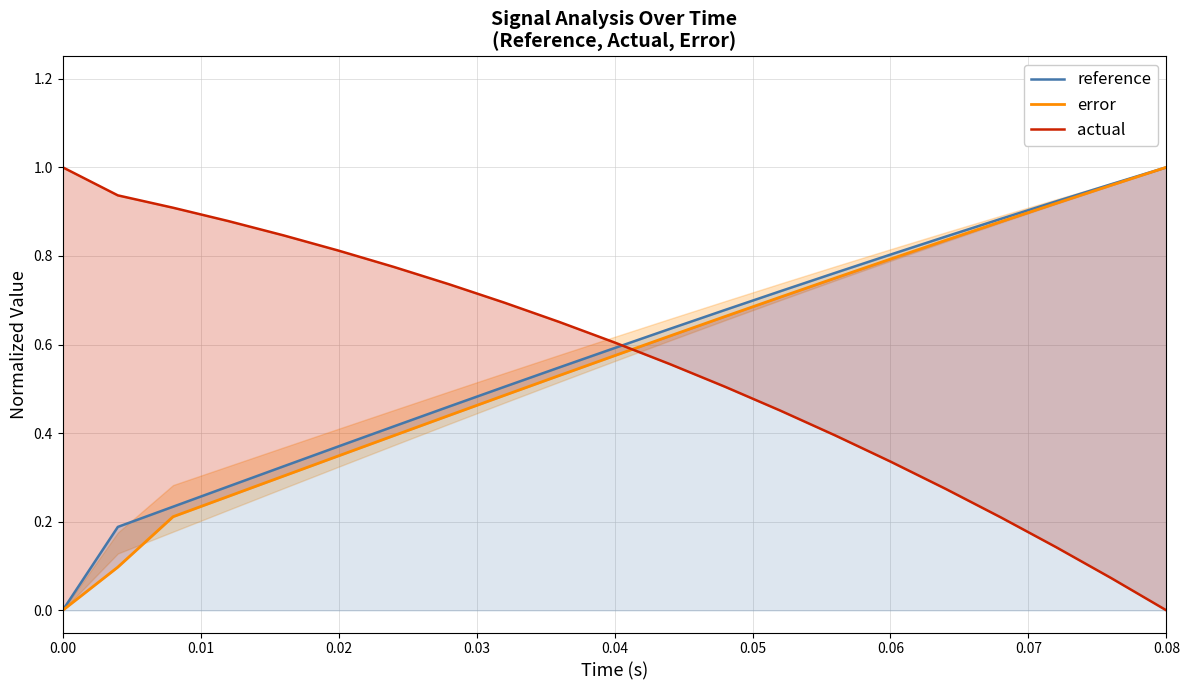

What is the average value of the reference series?

0.6